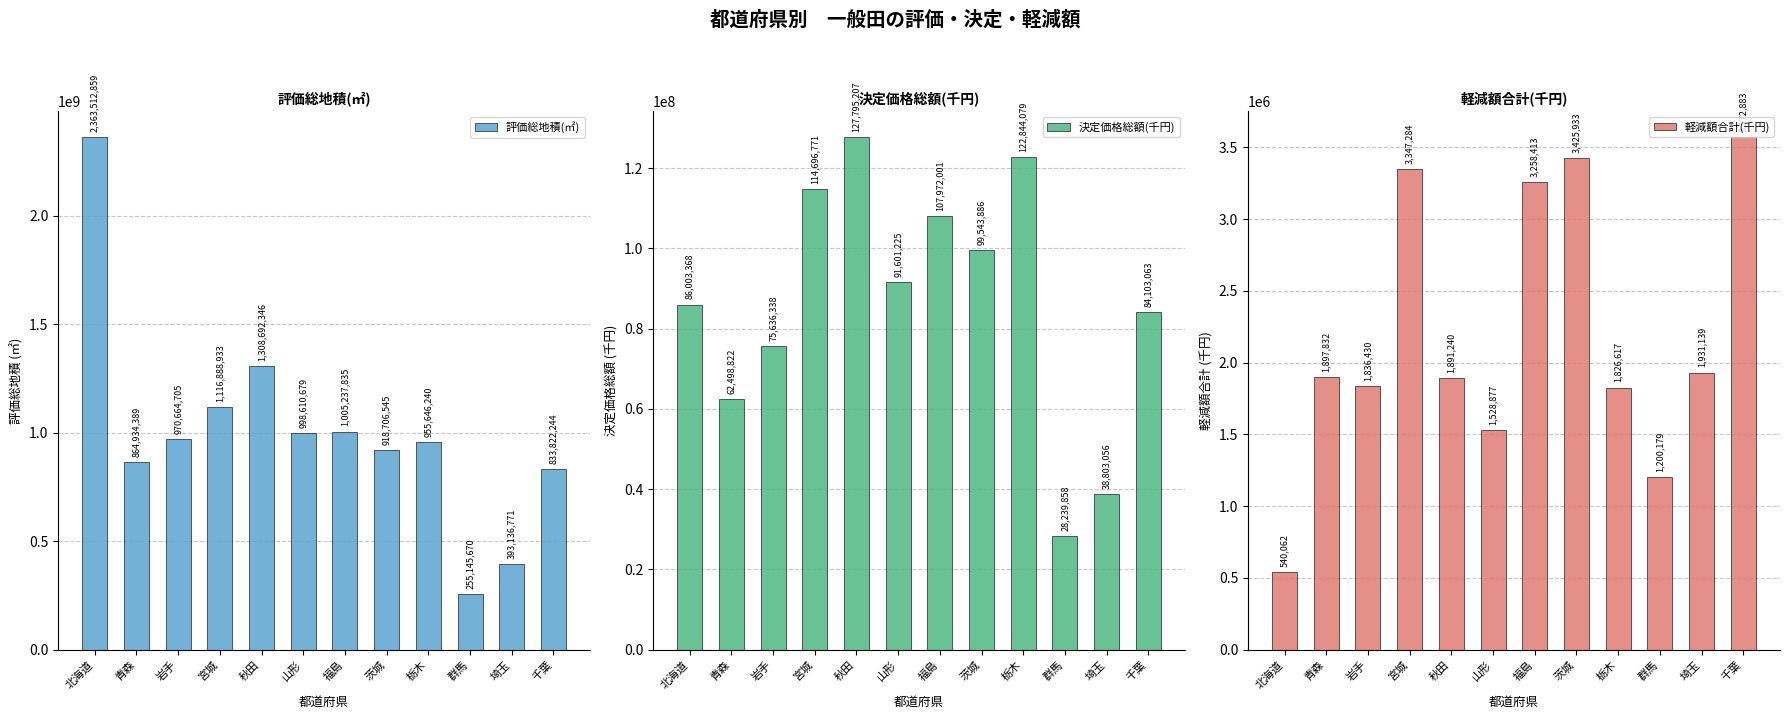

Reading left to right, transcribe all the data shown in this chart.

評価総地積(㎡): 北海道=2363512859	青森=864934389	岩手=970664705	宮城=1116888933	秋田=1308692346	山形=998610679	福島=1005237835	茨城=918706545	栃木=955646240	群馬=255145670	埼玉=393136771	千葉=833822244
決定価格総額(千円): 北海道=86003368	青森=62498822	岩手=75636338	宮城=114696771	秋田=127795207	山形=91601225	福島=107972001	茨城=99543886	栃木=122844079	群馬=28239858	埼玉=38803056	千葉=84103063
軽減額合計(千円): 北海道=540062	青森=1897832	岩手=1836430	宮城=3347284	秋田=1891240	山形=1528877	福島=3258413	茨城=3425933	栃木=1826617	群馬=1200179	埼玉=1931139	千葉=3572883